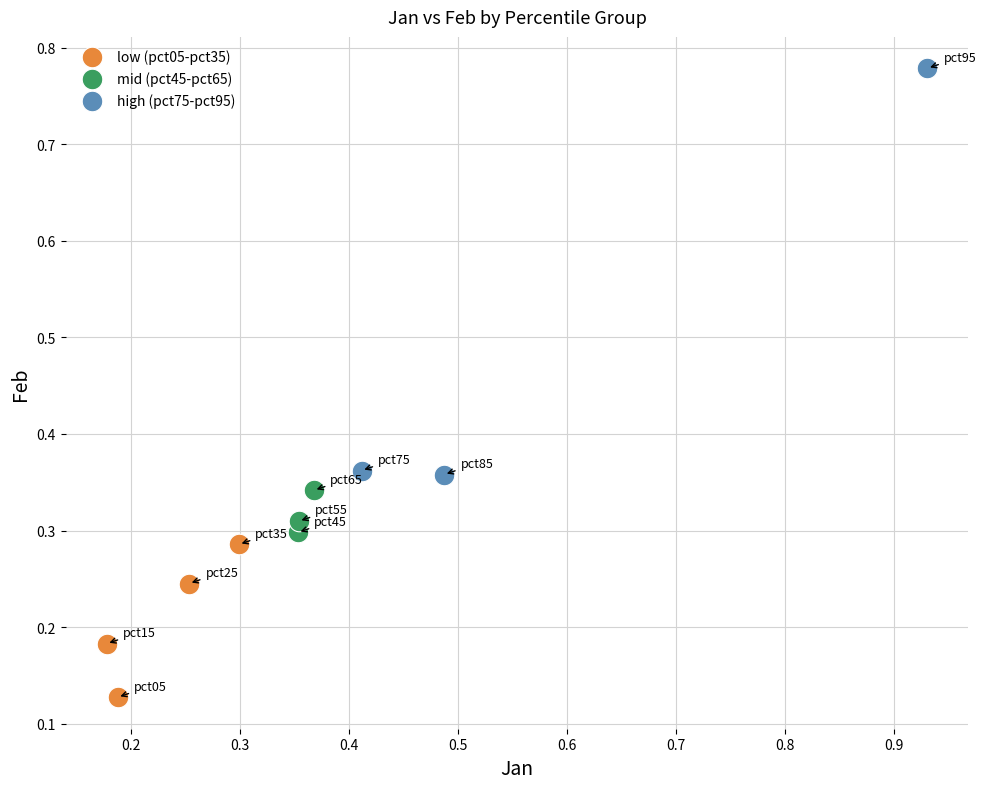

Which series contains the lowest Y value?

low (pct05-pct35)